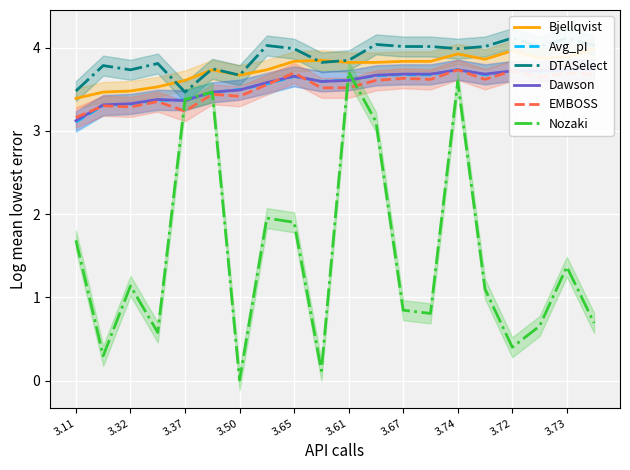

At which label does Nozaki first exceed 1?

3.11